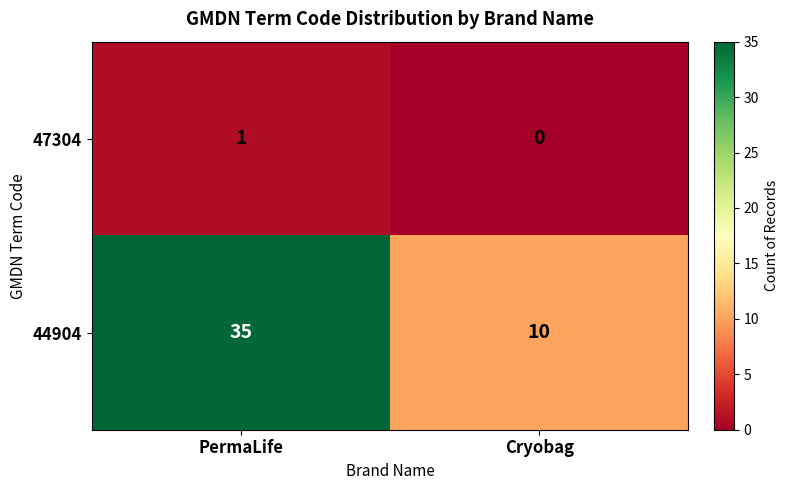

Which label corresponds to the smallest value in the chart?

Cryobag